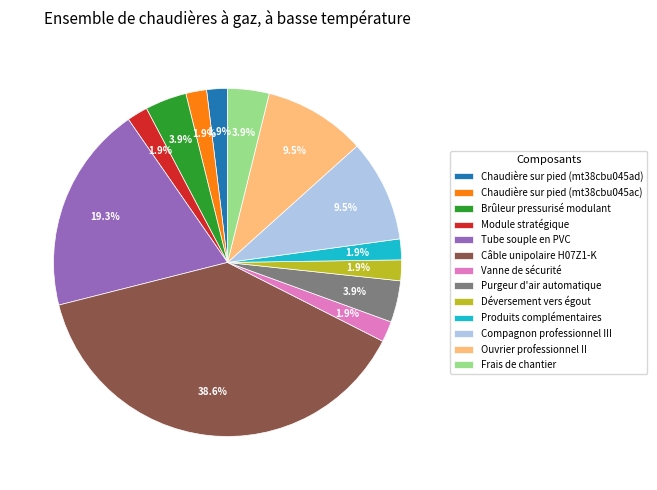

What portion of the pie excludes Compagnon professionnel III?

90.5%